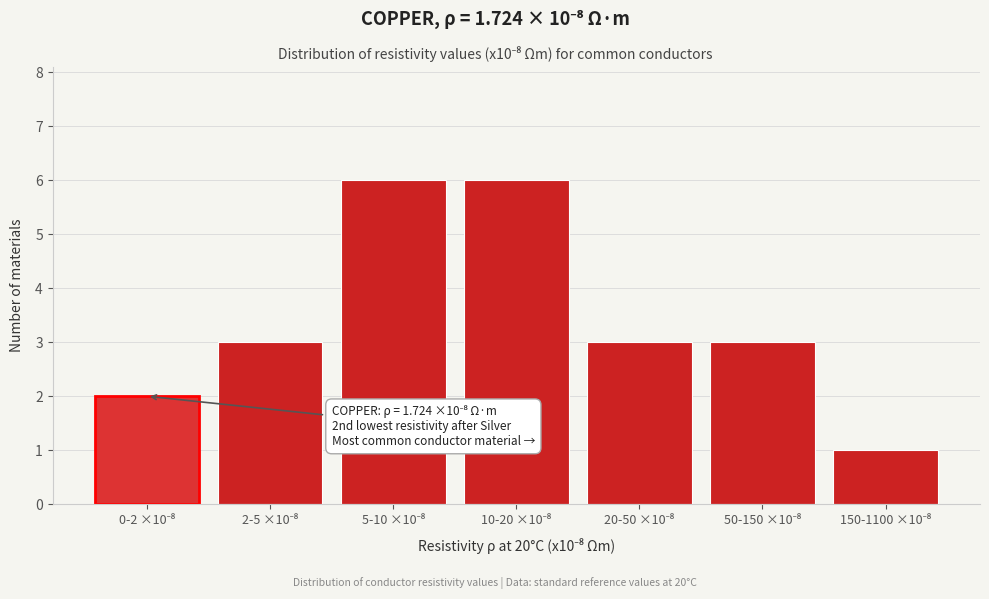

Reading right to left, what are all the values shown in this chart?

1	3	3	6	6	3	2